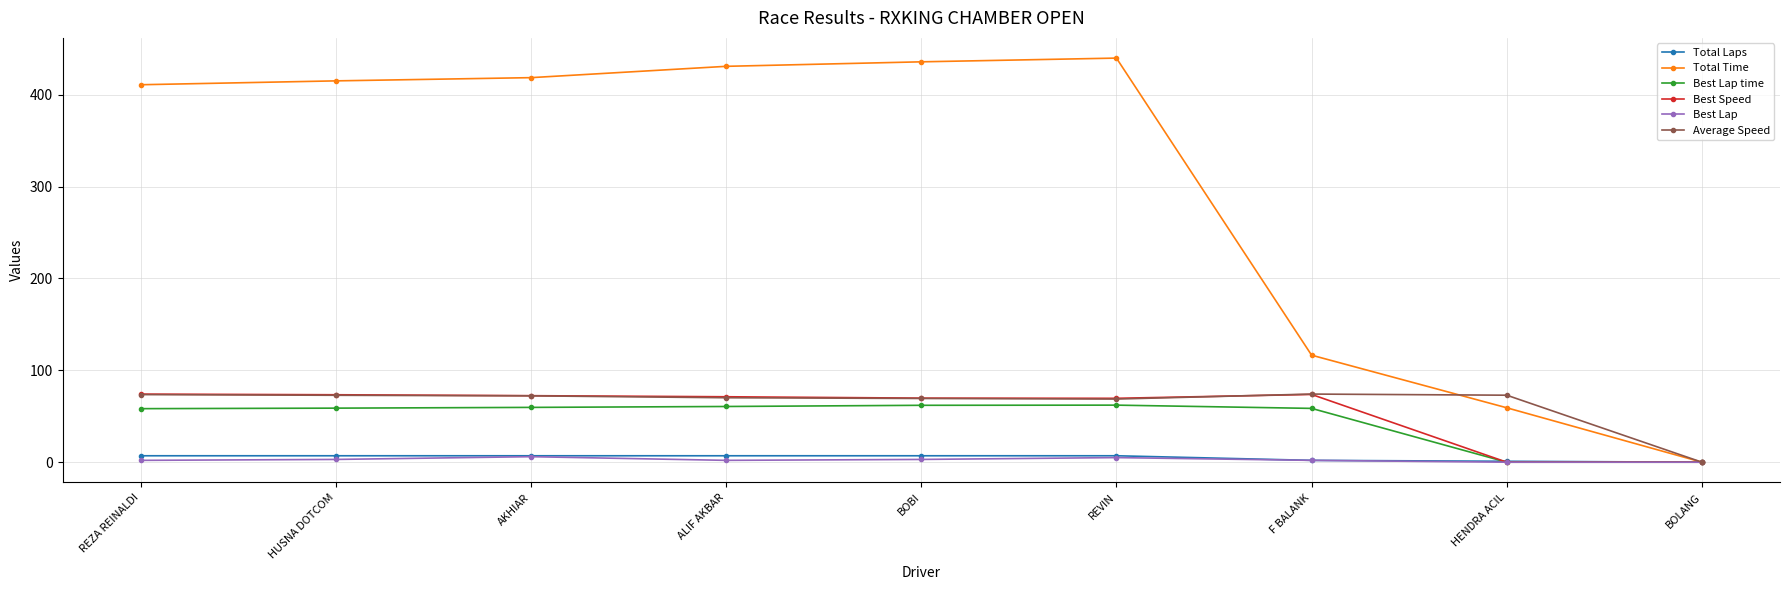

At how many categories does at least one series exceed 151?

6